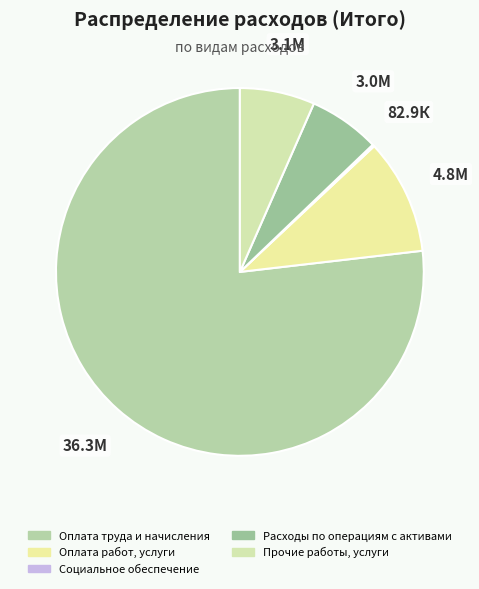

What is the largest slice in the pie chart?

Оплата труда и начисления